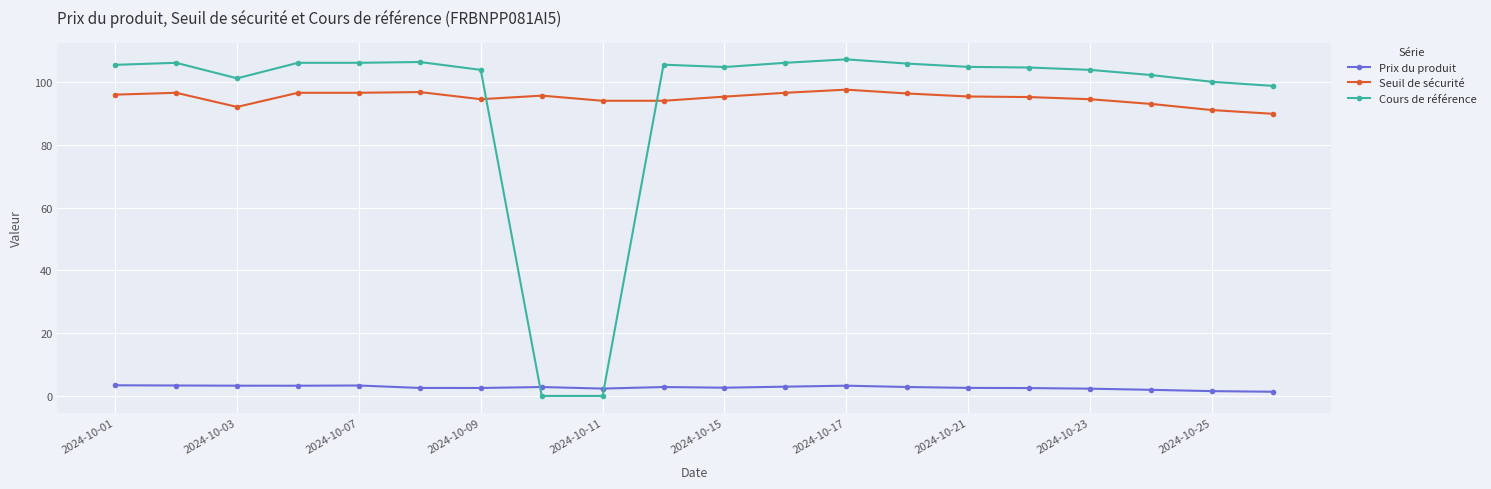

What is the highest value of the Seuil de sécurité series?

97.6